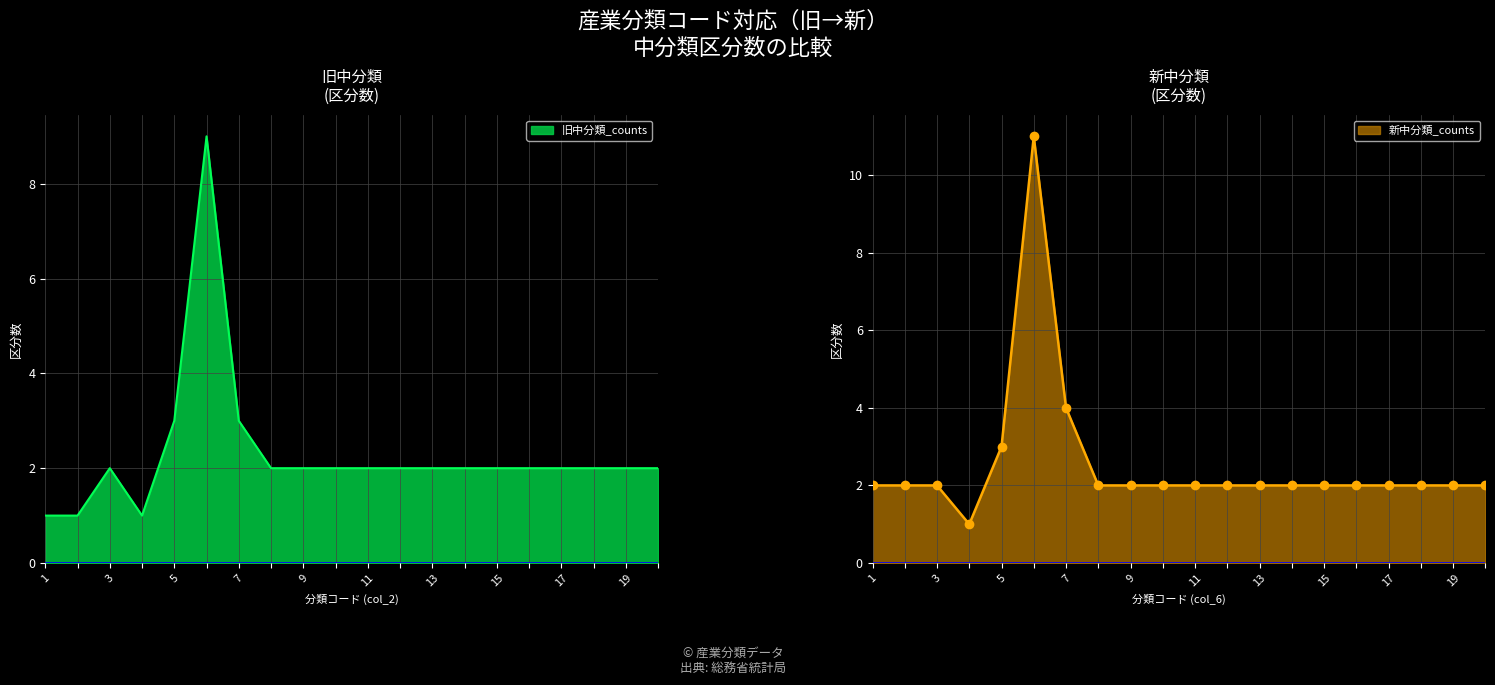

At which category is the sum across all series the highest?

D